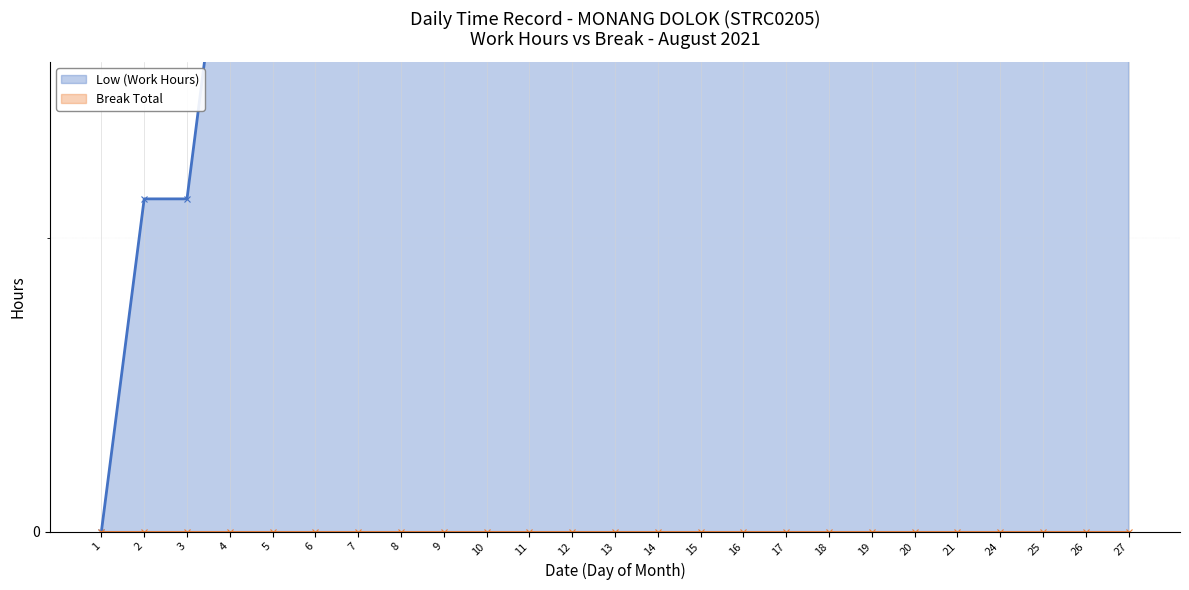

How many lines are shown in the chart?

2